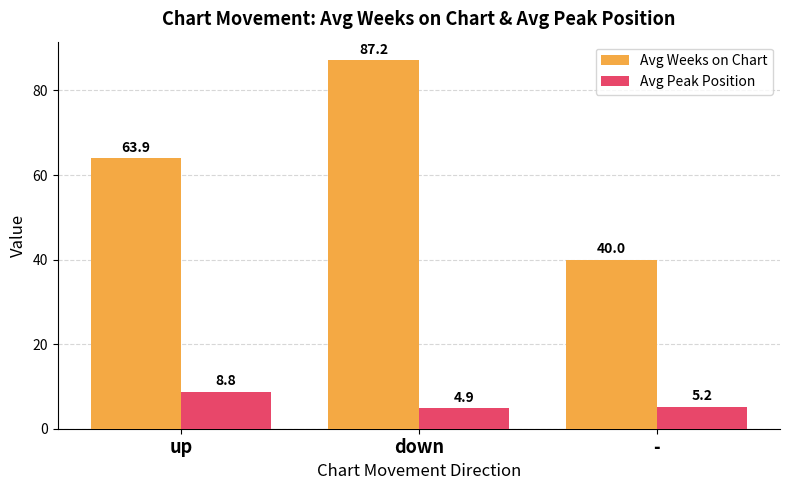

What is the spread (max minus min) of values at up?

55.2